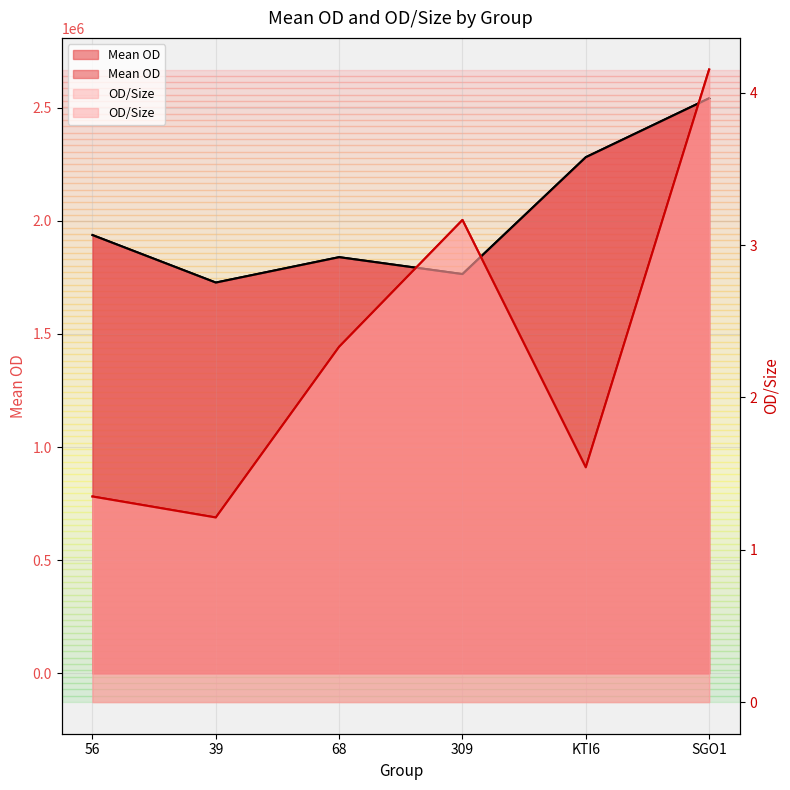

True or false: Mean OD has a value of 2565806.5 at 309.

False